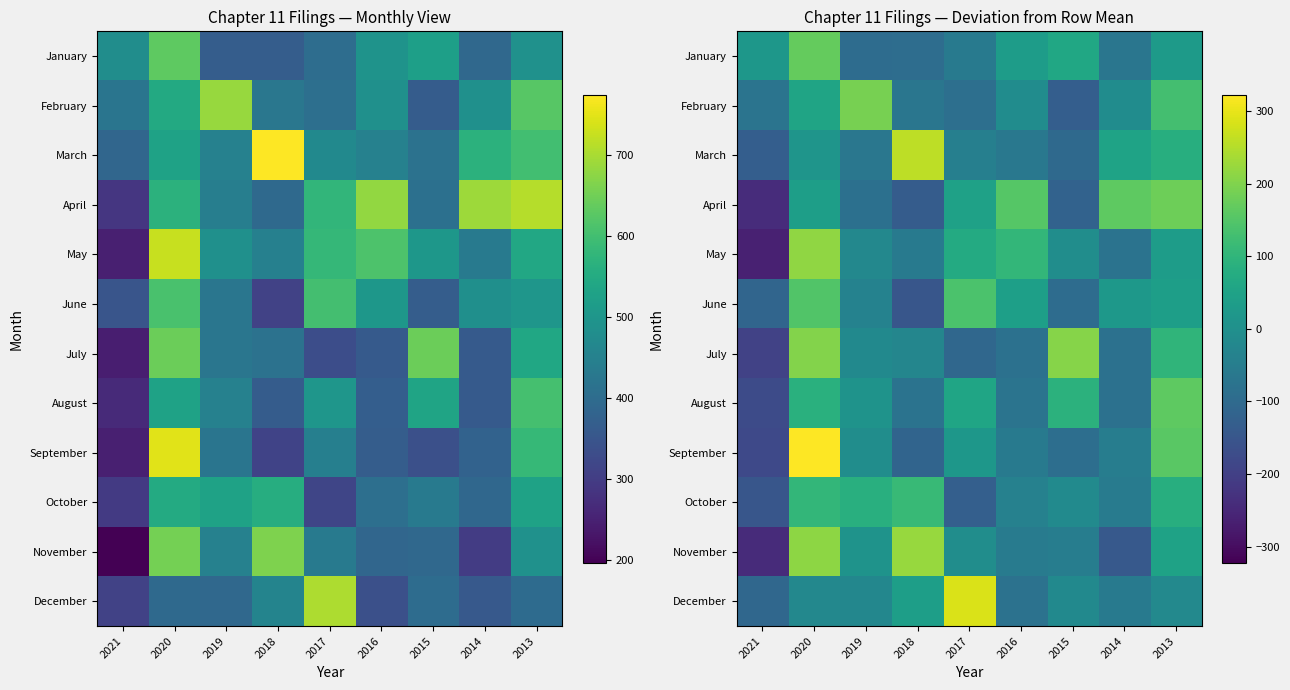

Is the value of June at 2016 greater than the value of August at 2013?

No